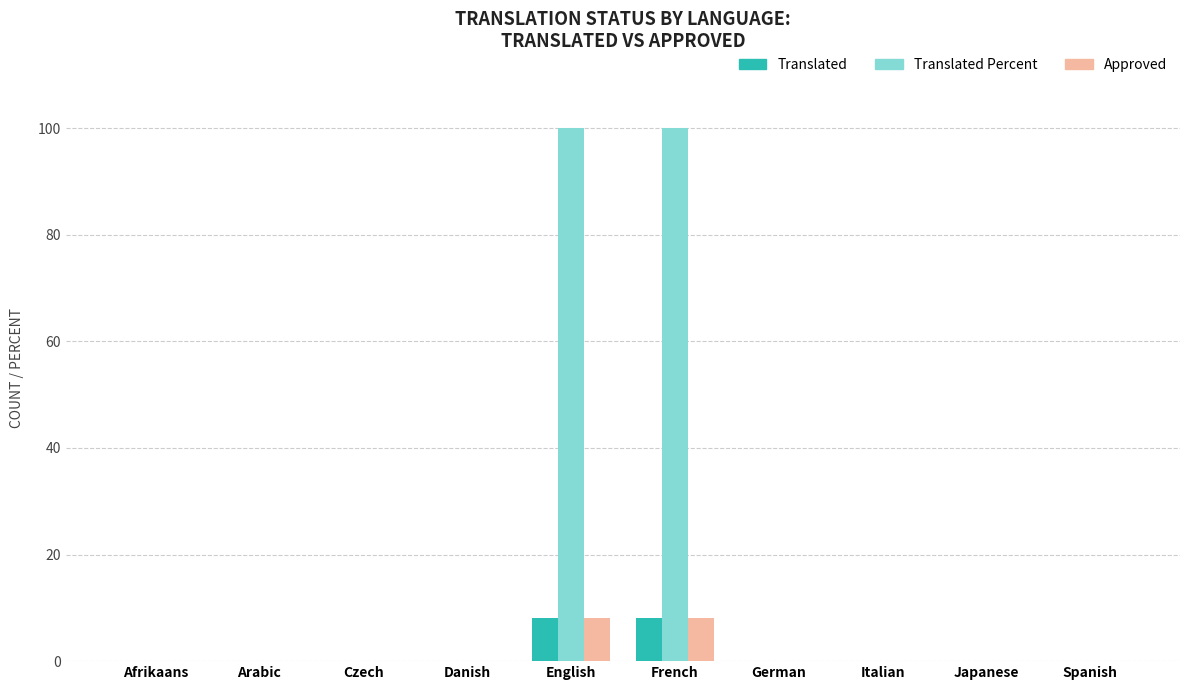

True or false: Approved has a value of 5 at Danish.

False